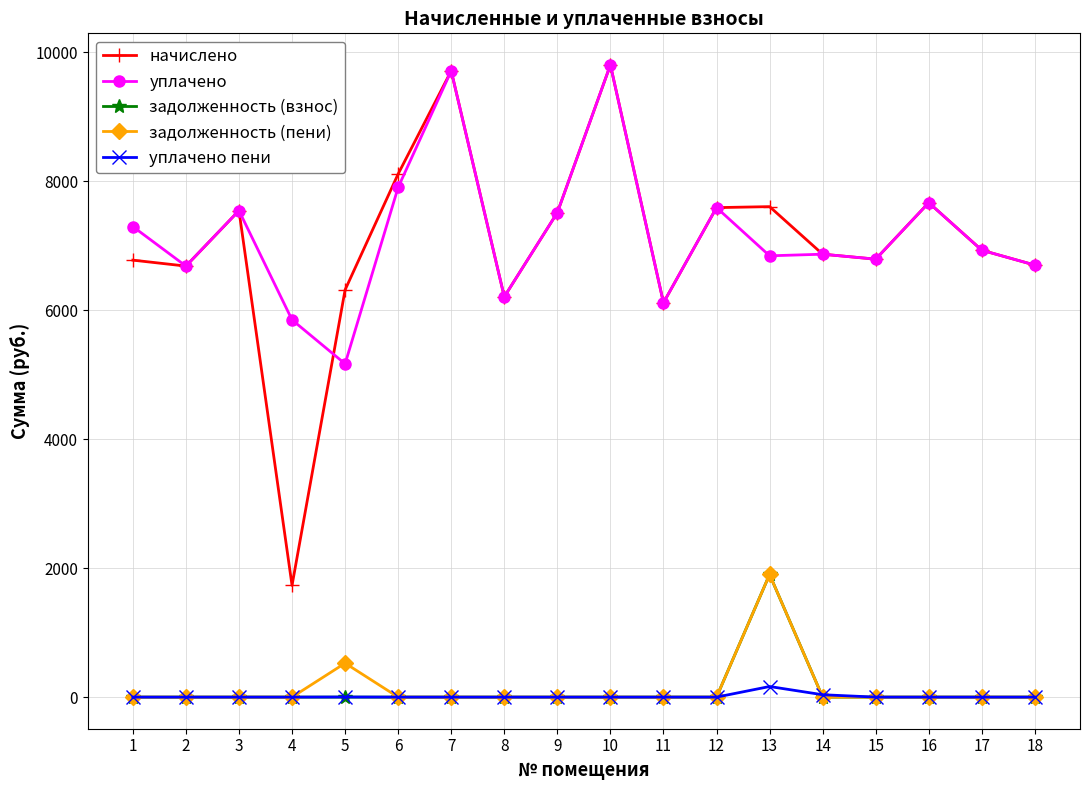

Which series has the largest range (max minus min)?

начислено